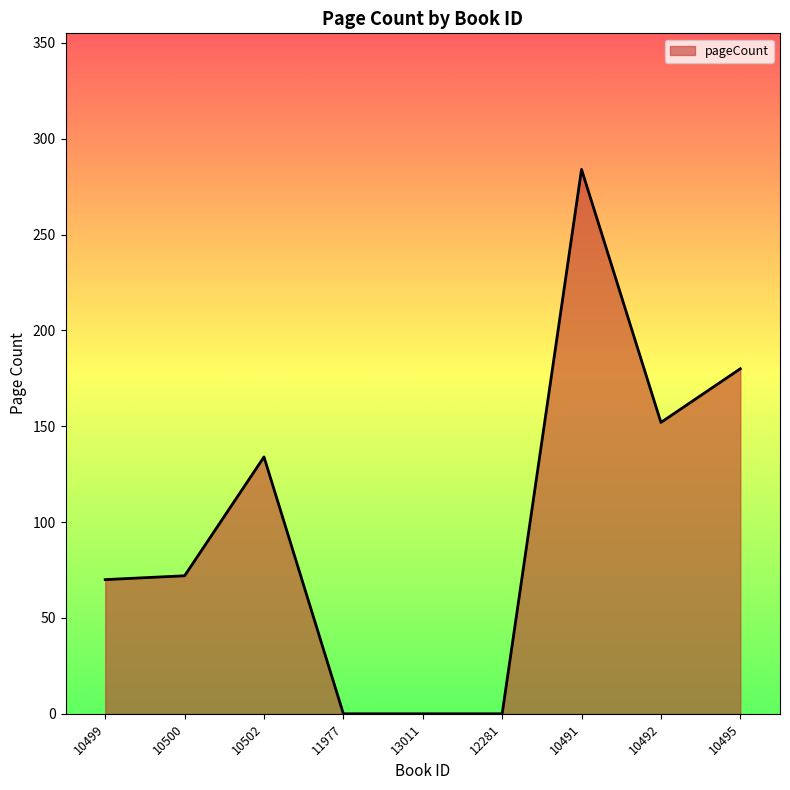

What is the maximum value shown in the chart?

284